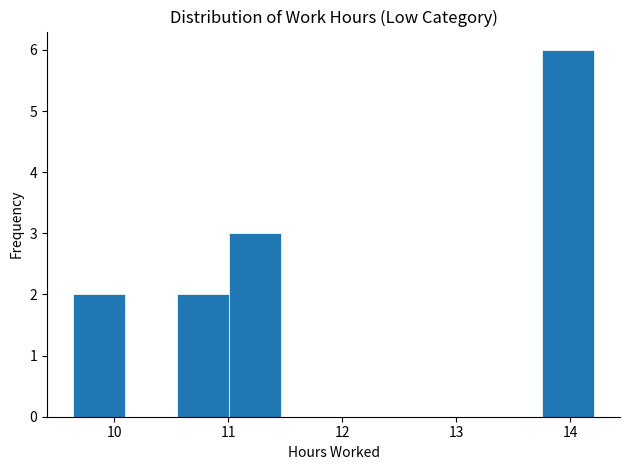

Reading left to right, list every bar in this chart as the range it spans on the x-axis followed by its height. Neither the bar edges nor the heights are printed on the chart, so give them approximately, as read against the axes.

9.6 to 10.1: 2
10.1 to 10.6: 0
10.6 to 11.0: 2
11.0 to 11.5: 3
11.5 to 11.9: 0
11.9 to 12.4: 0
12.4 to 12.8: 0
12.8 to 13.3: 0
13.3 to 13.8: 0
13.8 to 14.2: 6